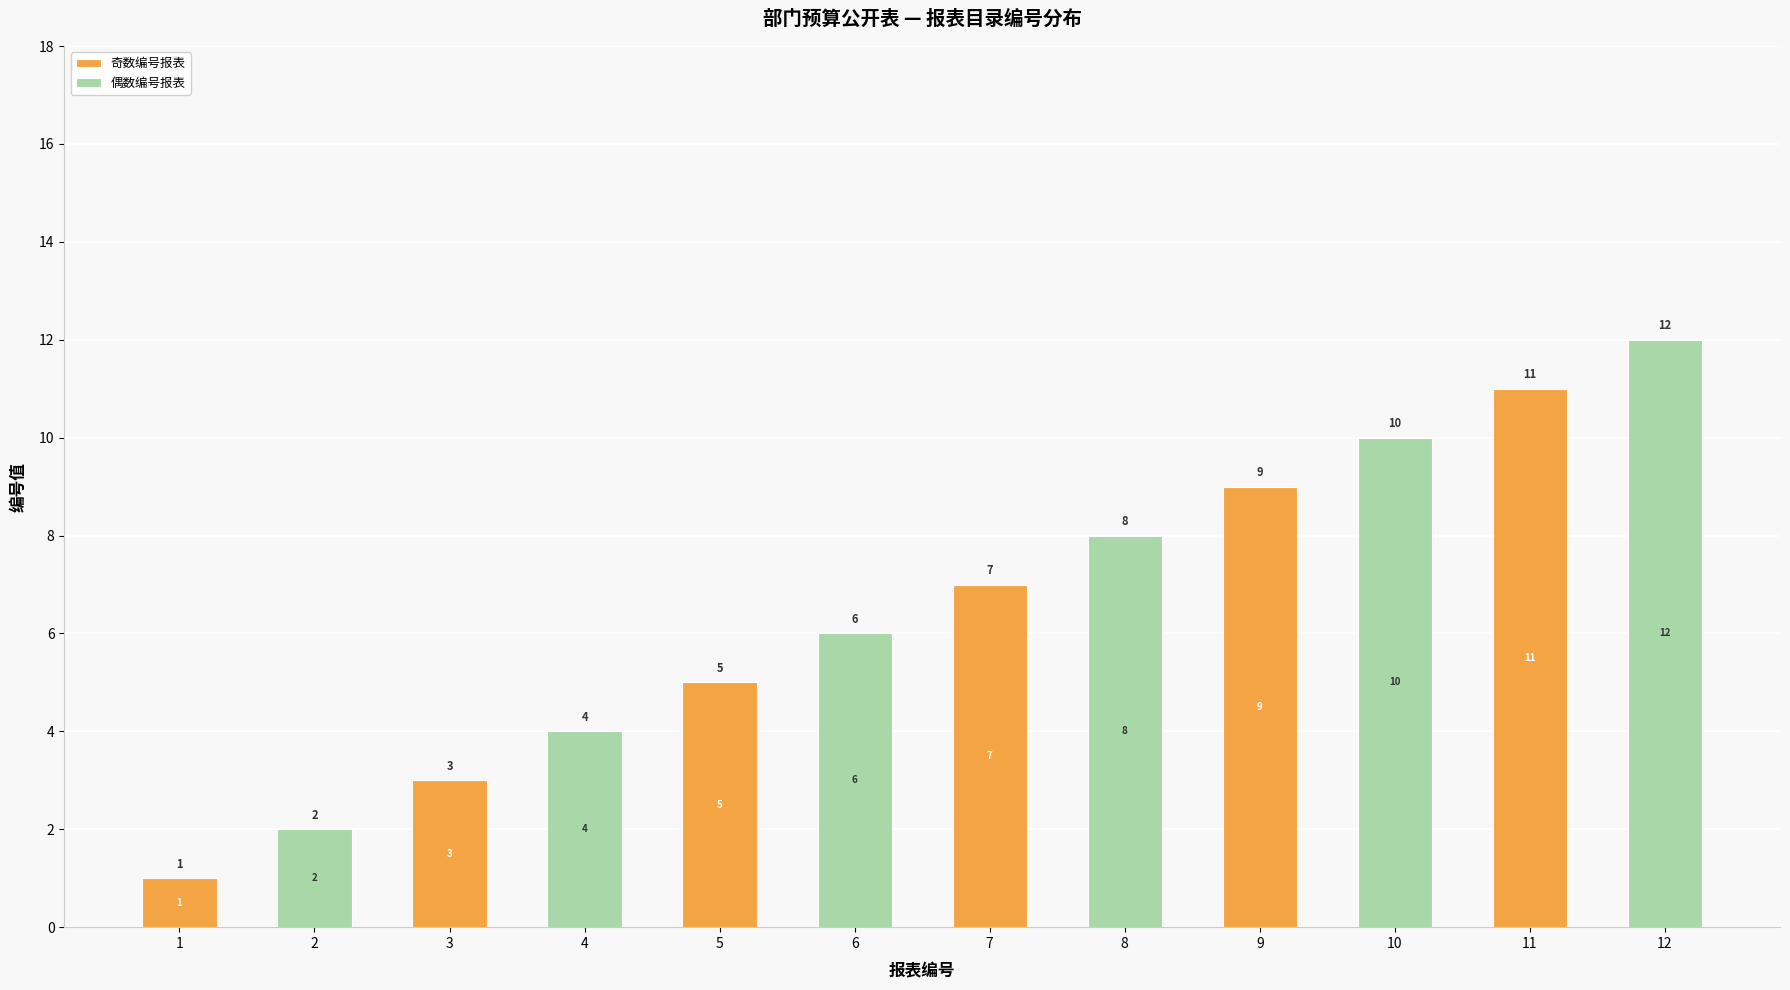

Reading left to right, list the values for the 奇数编号报表 series.

1=1	2=0	3=3	4=0	5=5	6=0	7=7	8=0	9=9	10=0	11=11	12=0